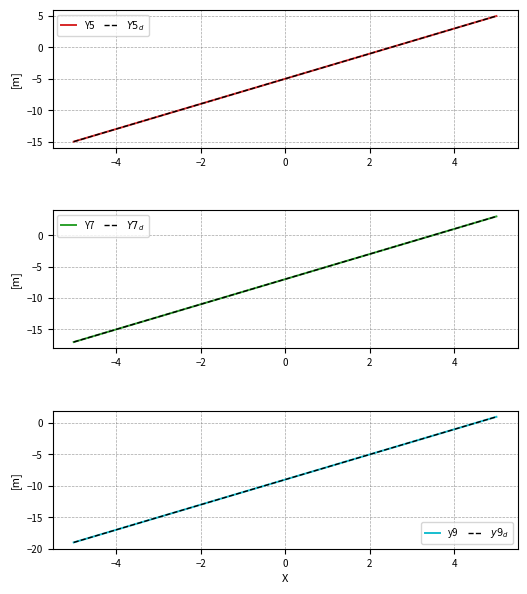

What is the value of the $Y5_d$ point at the 25th from the left?

4.2